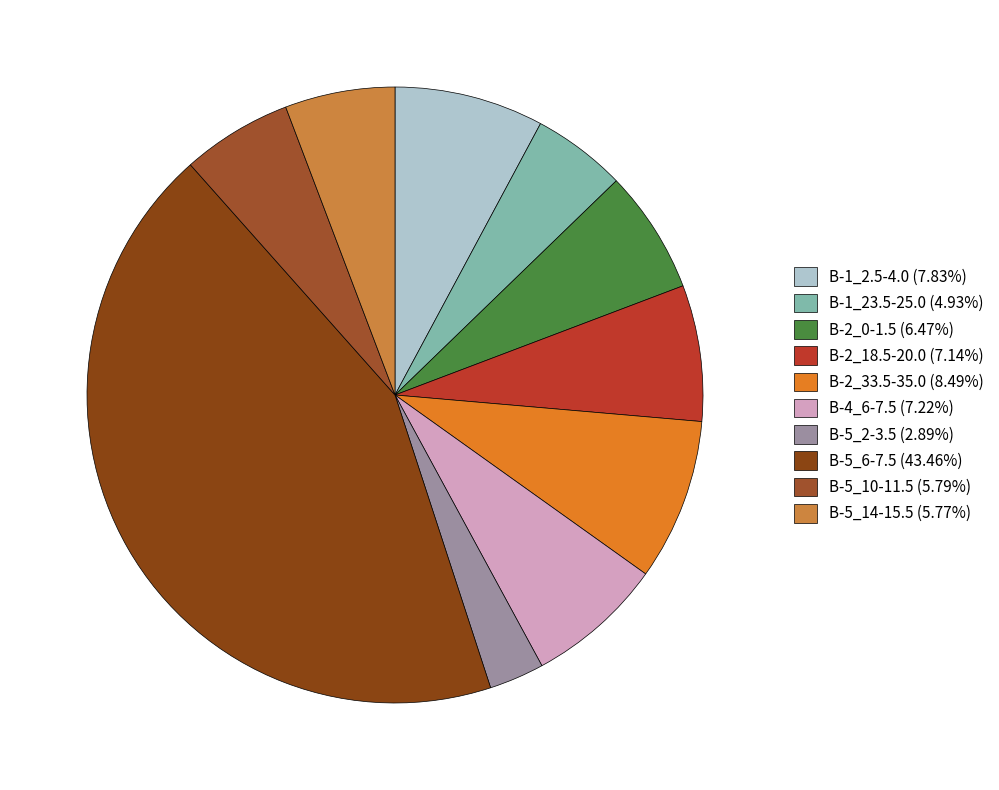

Combined, what portion of the pie is B-5_14-15.5 and B-2_33.5-35.0?

14.3%